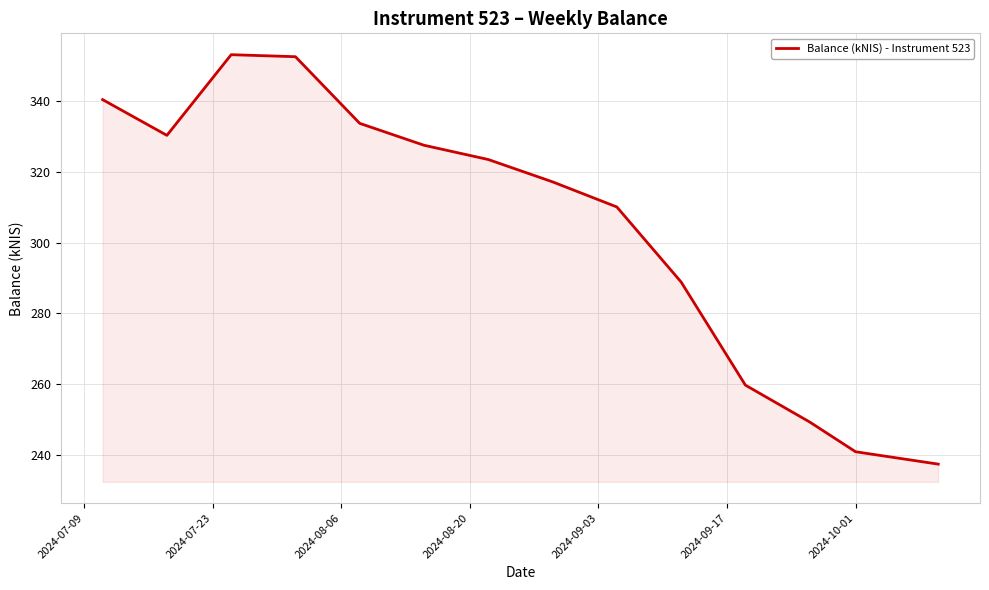

What is the minimum value shown in the chart?

237.4